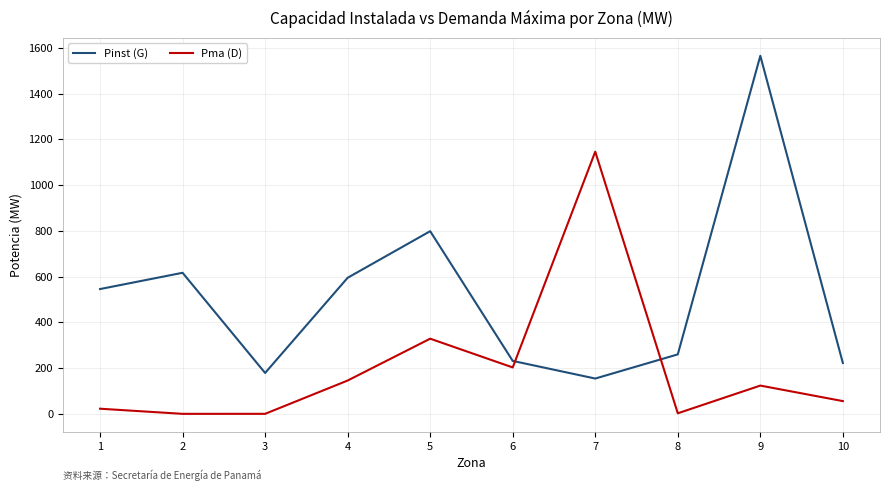

What is the greatest value displayed?

1565.5